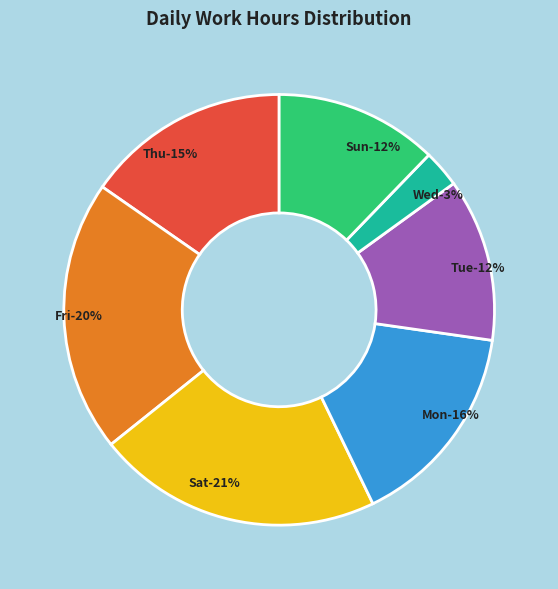

The 12-Thu slice represents 13% of the pie. True or false?

False